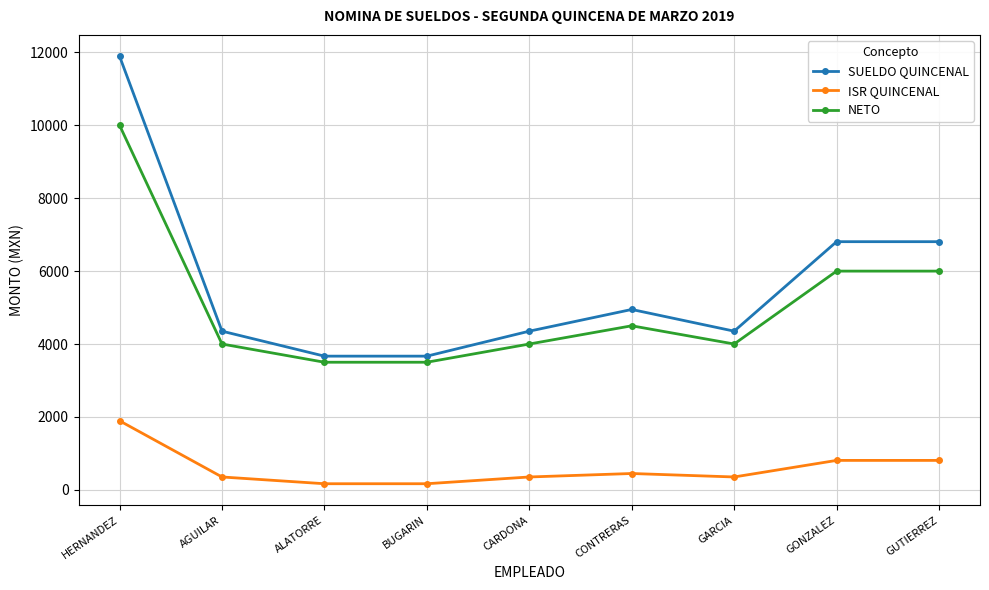

Rank the series by their maximum value, from highest to lowest.

SUELDO QUINCENAL, NETO, ISR QUINCENAL